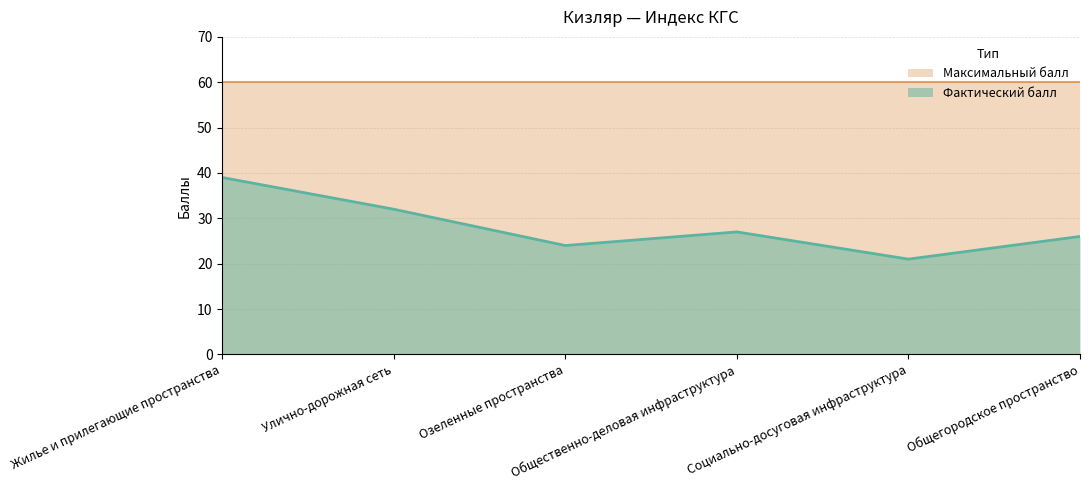

Reading right to left, list all the values displayed in this chart.

26	21	27	24	32	39